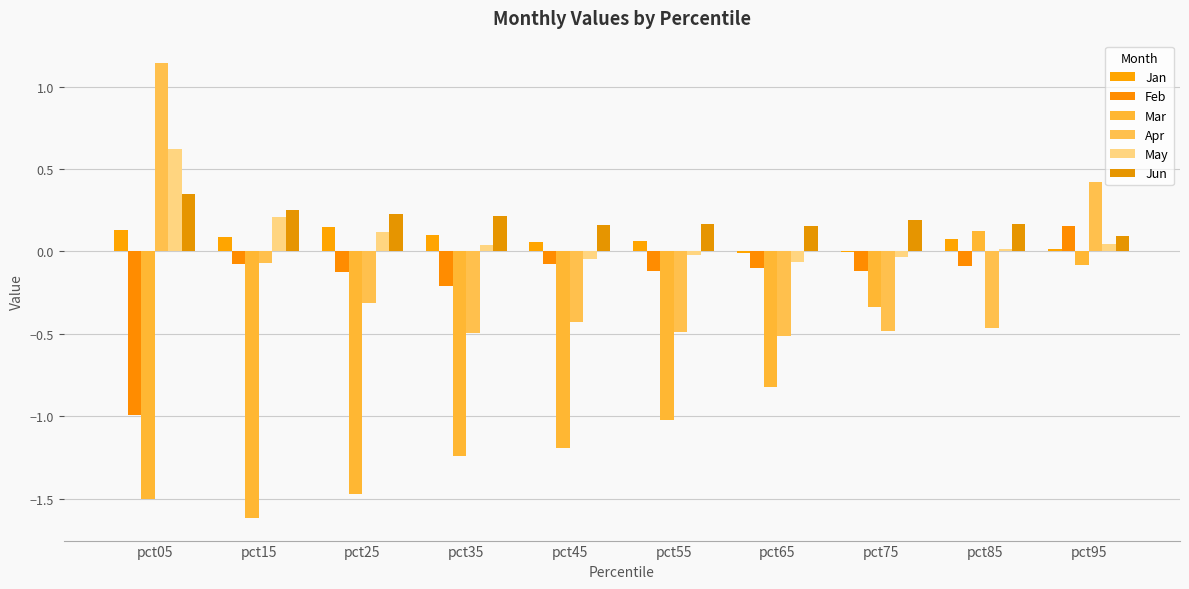

Which series has the widest spread of values?

Mar